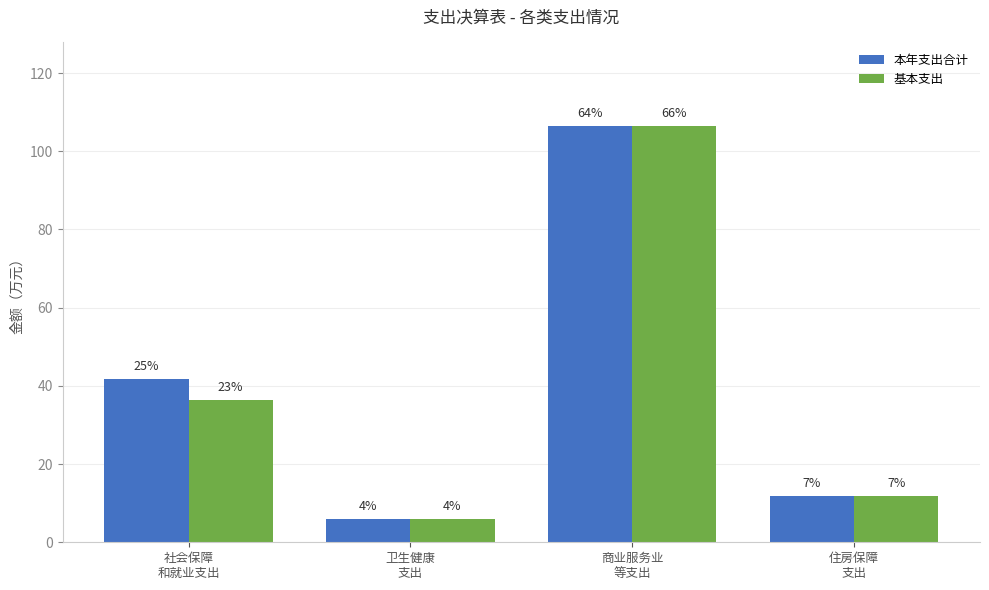

What are all the series names shown in the legend?

本年支出合计, 基本支出